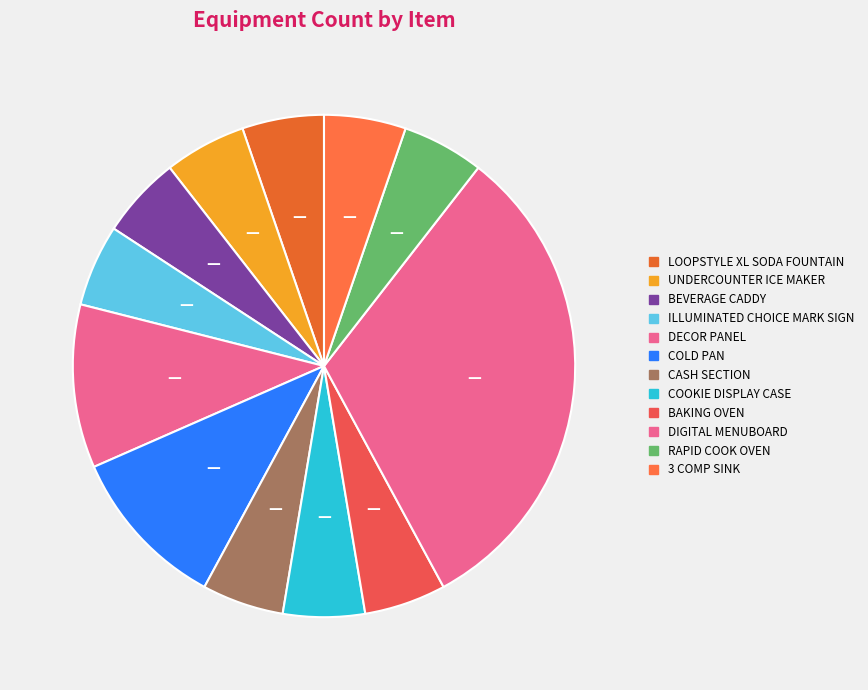

Count the number of slices in the pie.

12